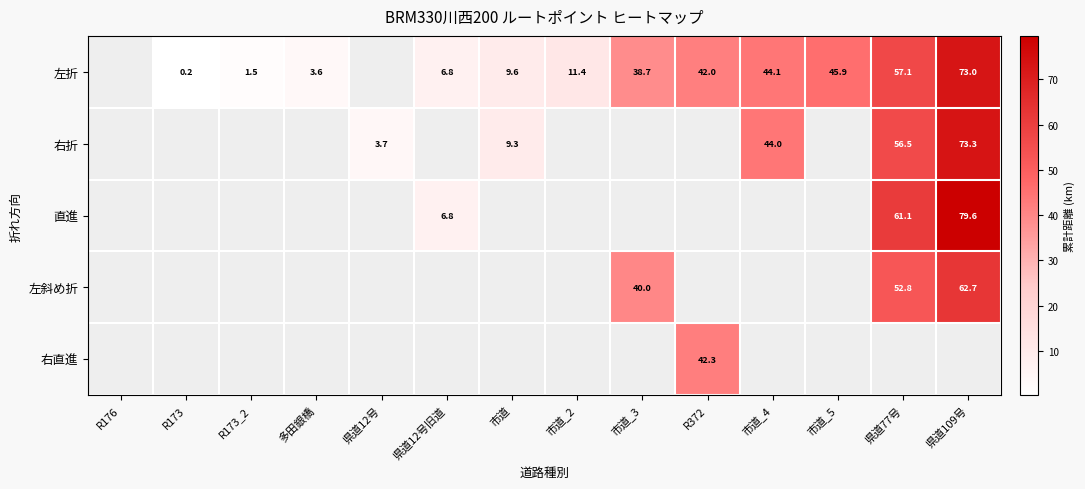

What is the difference between the 直進 values at 県道12号旧道 and 県道77号?

54.3